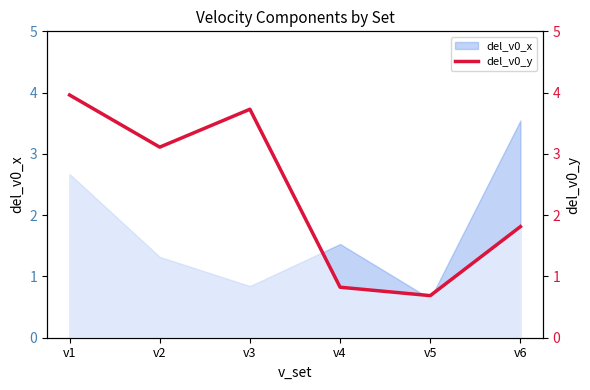

Which category has the highest value across all series?

v1